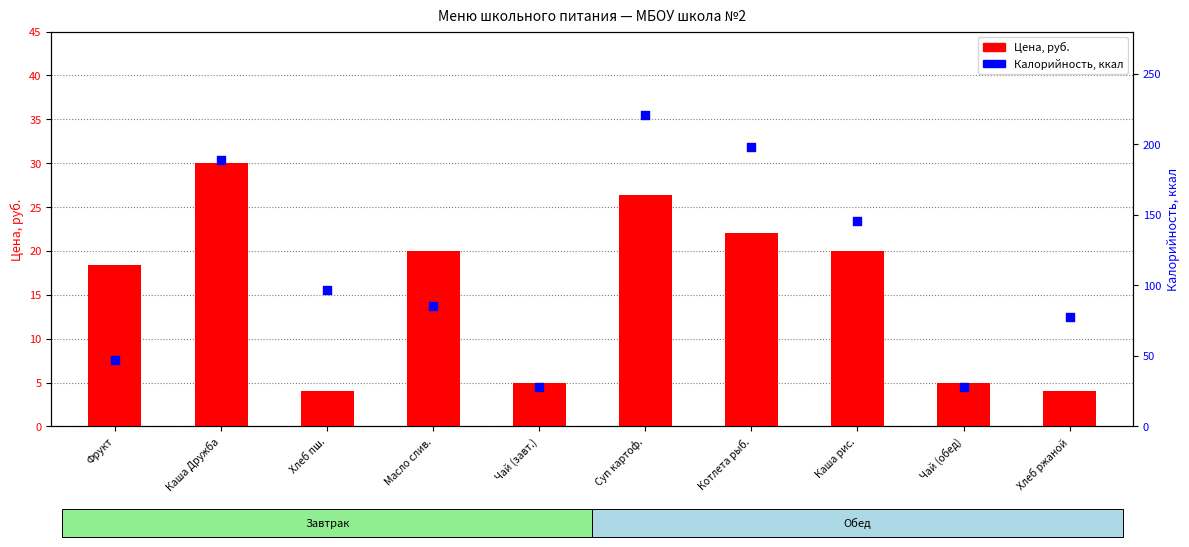

What are all the series names shown in the legend?

Цена, руб., Калорийность, ккал